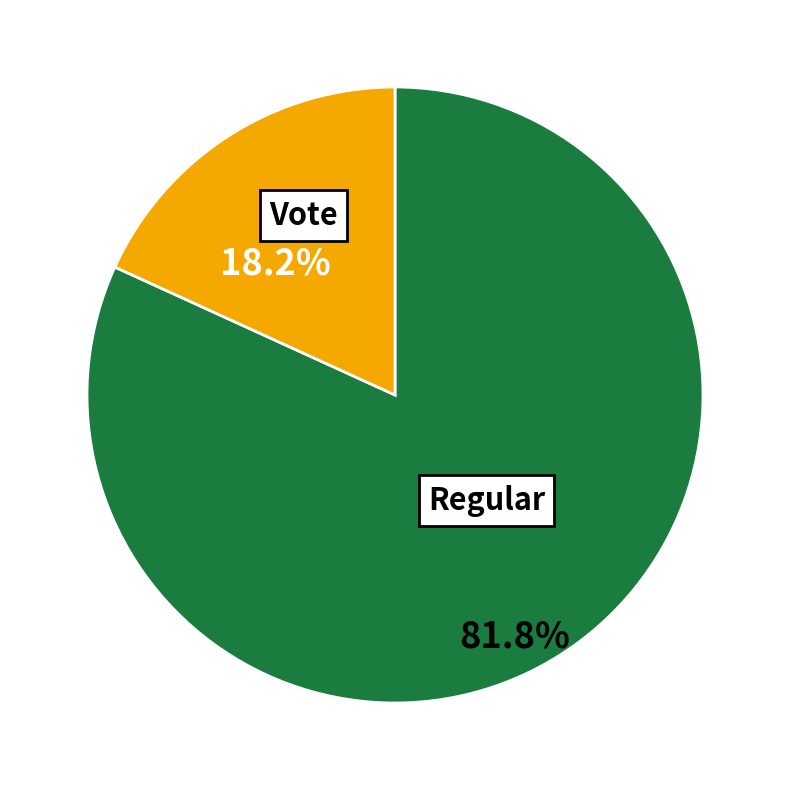

Is the sum of Regular and Vote greater than half?

Yes